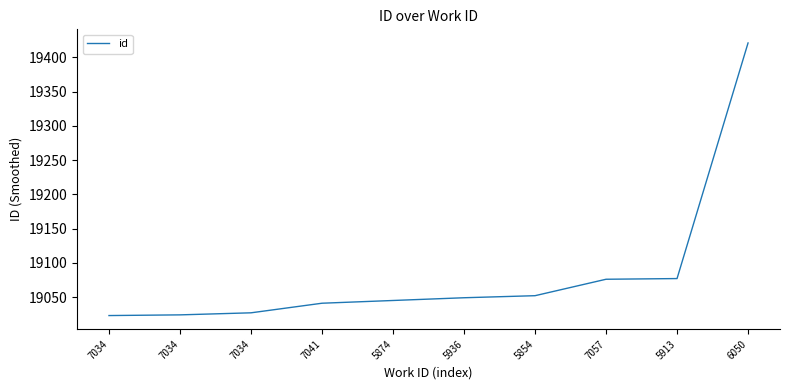

Is this an area chart (filled region under the line)?

No